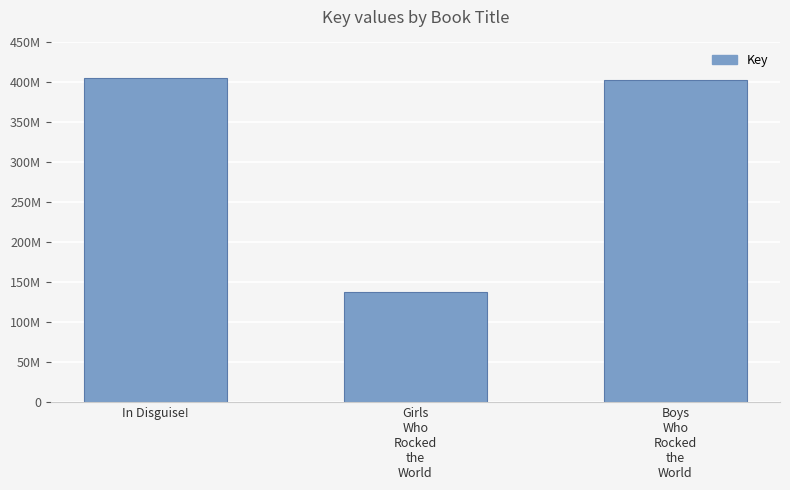

What is the label of the 2nd bar from the left?

Girls
Who
Rocked
the
World